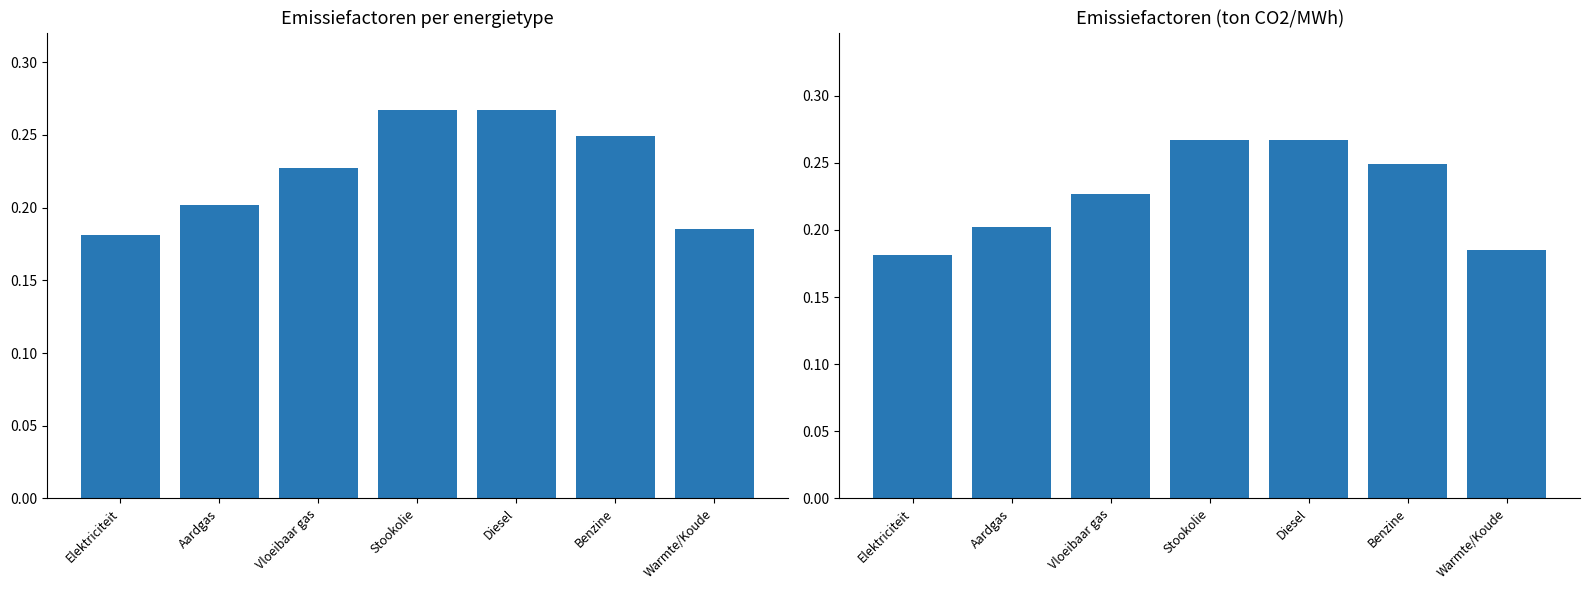

How many groups of bars are there?

7